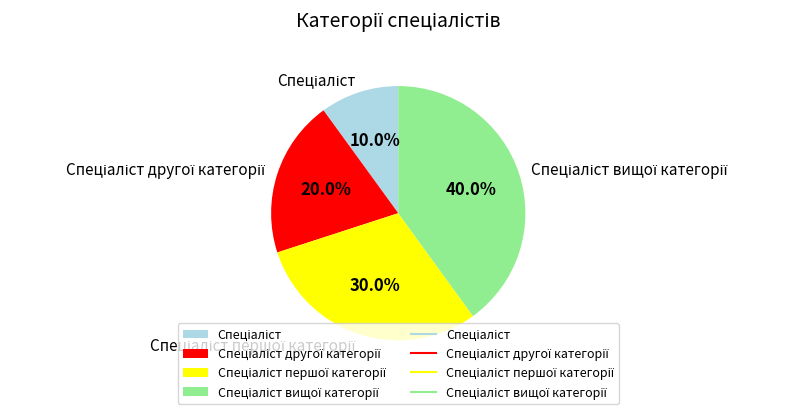

Is there any slice that represents more than half of the pie?

No